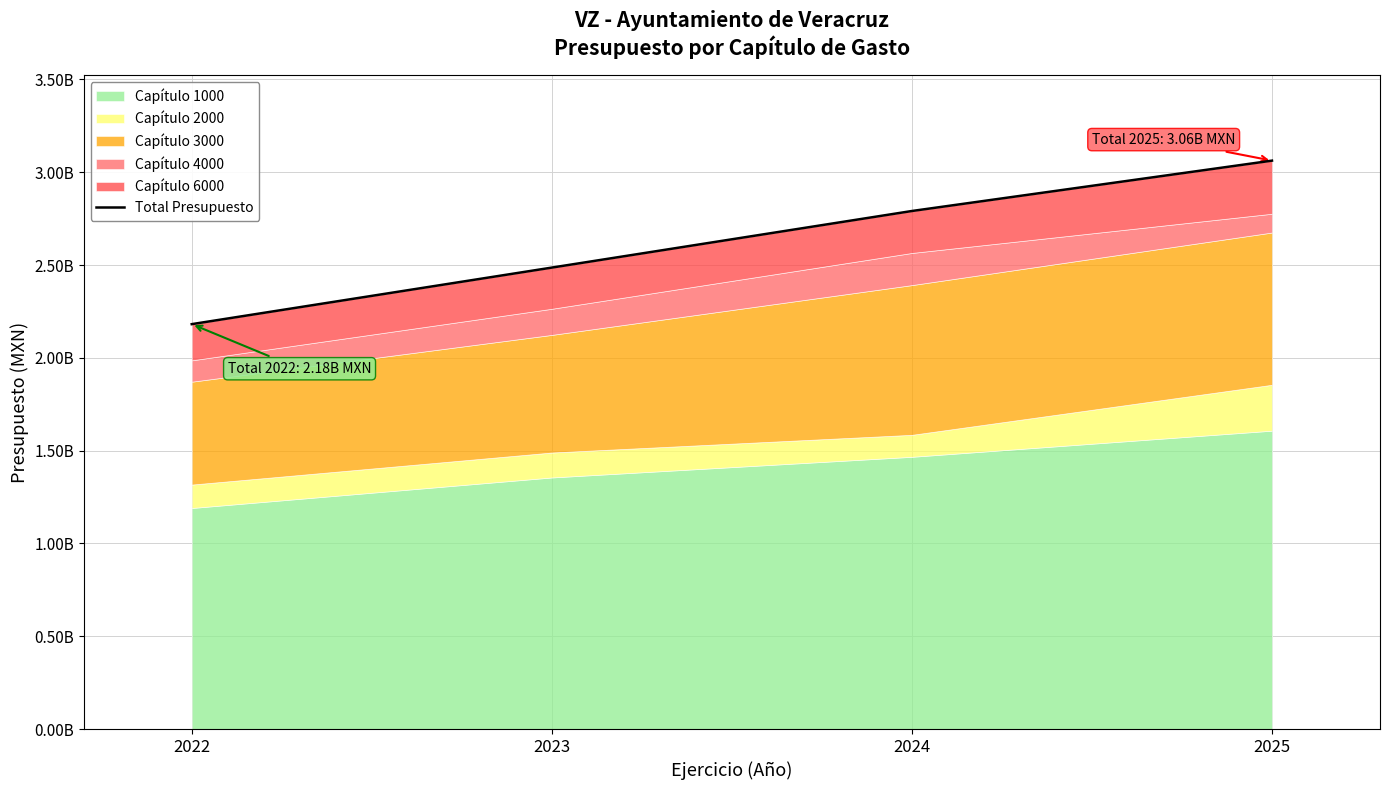

Which category has the highest value across all series?

2025